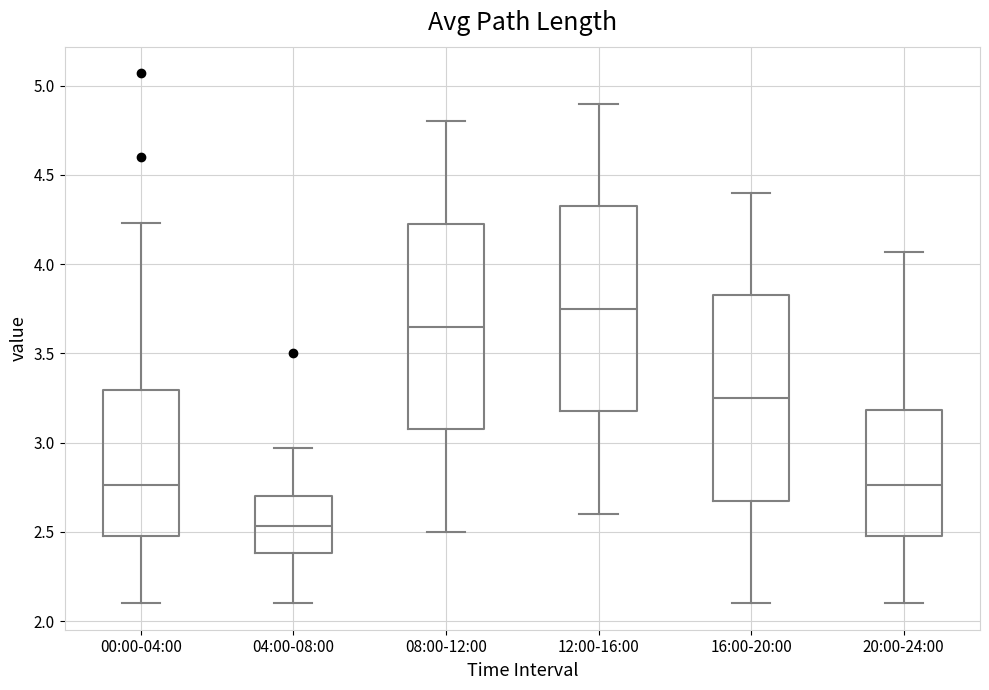

Reading left to right, read every box against the y-axis: the position of its median line, the range the box covers, and the ends of its whiskers. The values are not printed on the chart, so give them approximately, as read against the axis.

00:00-04:00: median 2.75, box 2.50 to 3.30, whiskers 2.10 to 4.25
04:00-08:00: median 2.55, box 2.40 to 2.70, whiskers 2.10 to 2.95
08:00-12:00: median 3.65, box 3.10 to 4.25, whiskers 2.50 to 4.80
12:00-16:00: median 3.75, box 3.20 to 4.35, whiskers 2.60 to 4.90
16:00-20:00: median 3.25, box 2.70 to 3.85, whiskers 2.10 to 4.40
20:00-24:00: median 2.75, box 2.50 to 3.20, whiskers 2.10 to 4.05